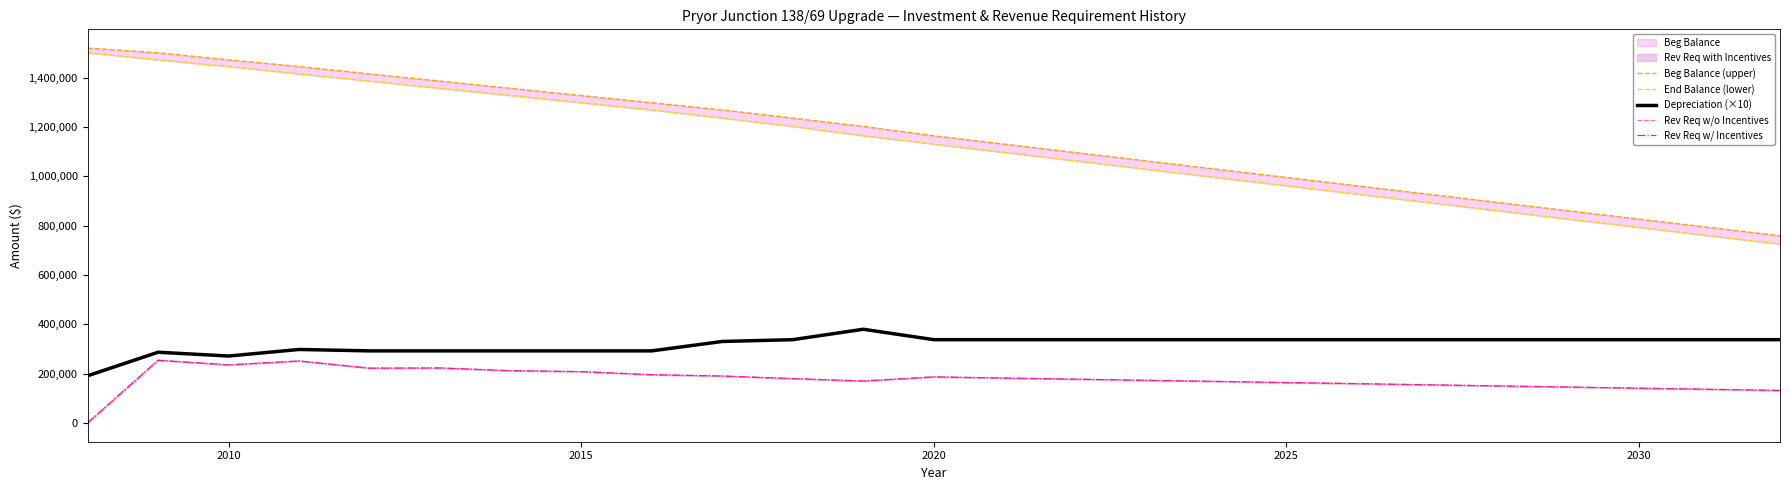

Reading left to right, extract all data points from this chart.

Beg Balance (upper): 1520473	1501348	1472689	1445537	1415723	1386483	1357243	1328002	1298762	1269521	1236467	1202678	1164665	1130876	1097088	1063299	1029510	995721	961932	928143	894354	860565	826776	792987	759198
End Balance (lower): 1501348	1472660	1445537	1415723	1386483	1357243	1328002	1298762	1269521	1236467	1202678	1164665	1130876	1097088	1063299	1029510	995721	961932	928143	894354	860565	826776	792987	759198	725409
Depreciation (×10): 191250	286880	271520	298140	292400	292400	292400	292400	292400	330540	337890	380130	337890	337890	337890	337890	337890	337890	337890	337890	337890	337890	337890	337890	337890
Rev Req w/o Incentives: 0	254309	235738	251436	222248	223064	212052	208303	195750	190408	179844	170177	186837	182264	177691	173118	168545	163972	159400	154827	150254	145681	141108	136535	131962
Rev Req w/ Incentives: 0	254309	235738	251436	222248	223064	212052	208303	195750	190408	179844	170177	186837	182264	177691	173118	168545	163972	159400	154827	150254	145681	141108	136535	131962